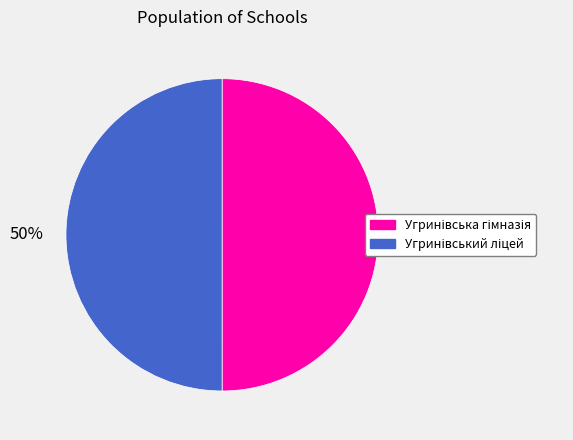

To the nearest percent, what is the average slice percentage?

50%